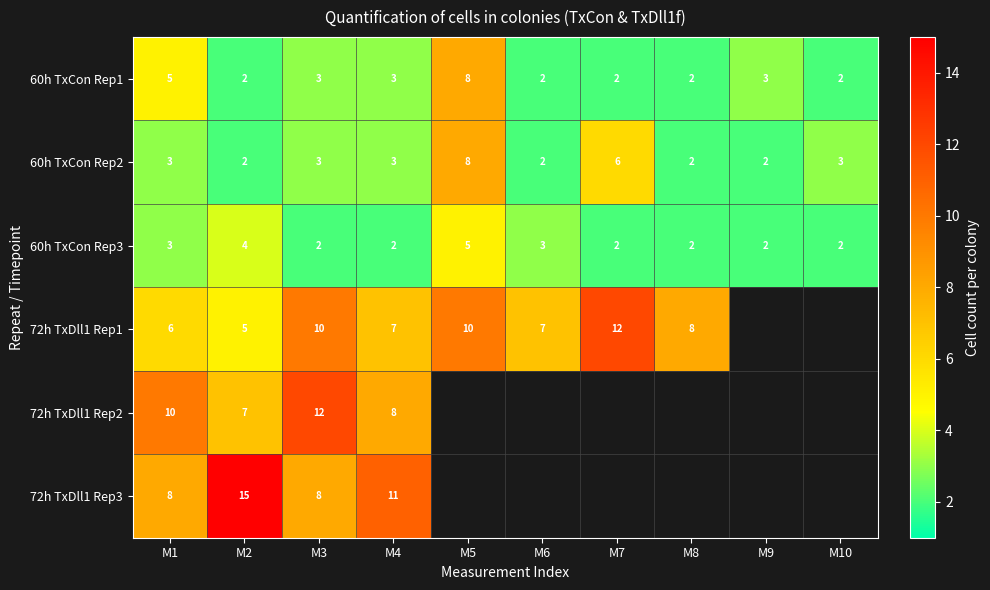

True or false: 60h TxCon Rep2 has a value of 2 at M1.

False